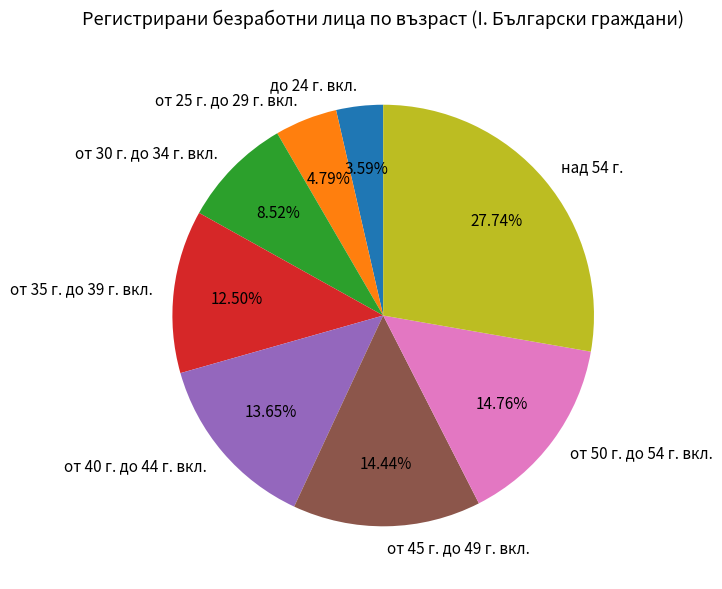

To the nearest percent, what is the combined percentage of от 35 г. до 39 г. вкл. and от 50 г. до 54 г. вкл.?

27%